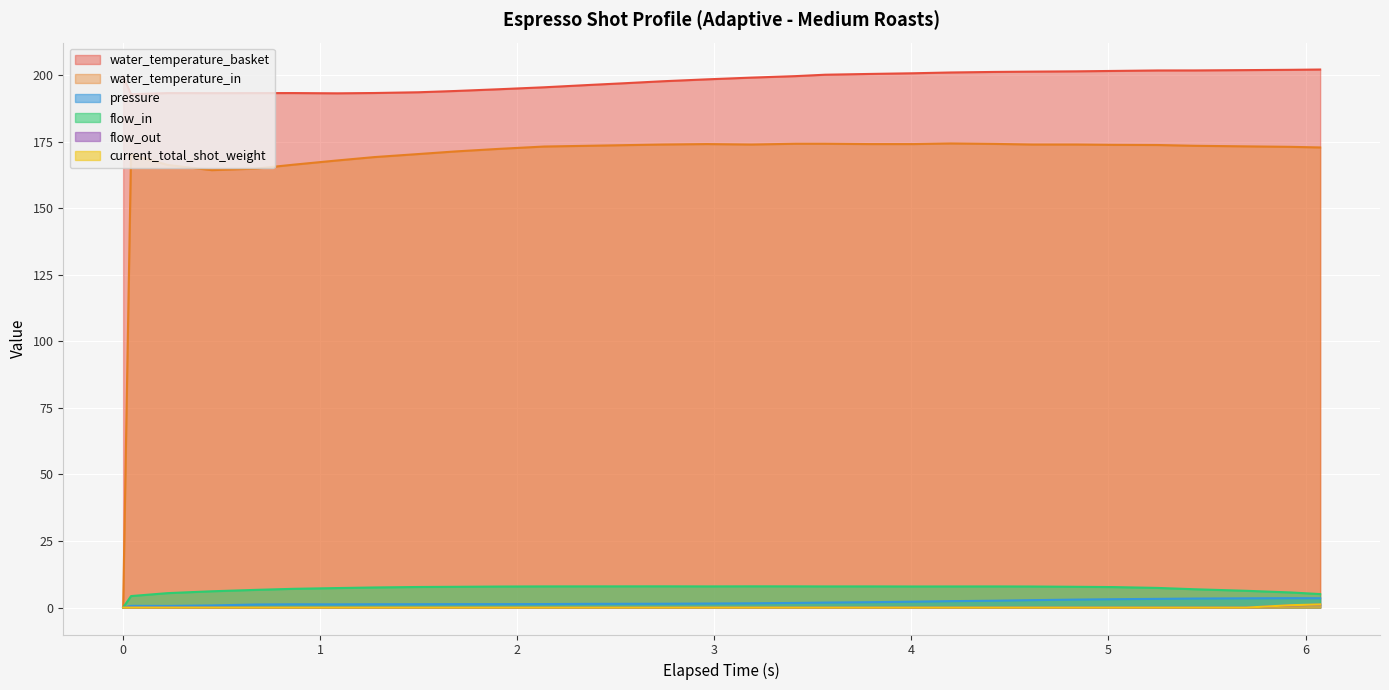

Which category has the highest value across all series?

6.074